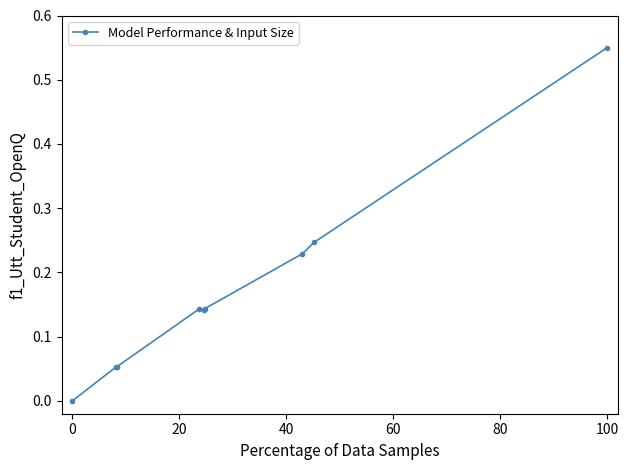

True or false: the data shows 0.9 at 100.

False